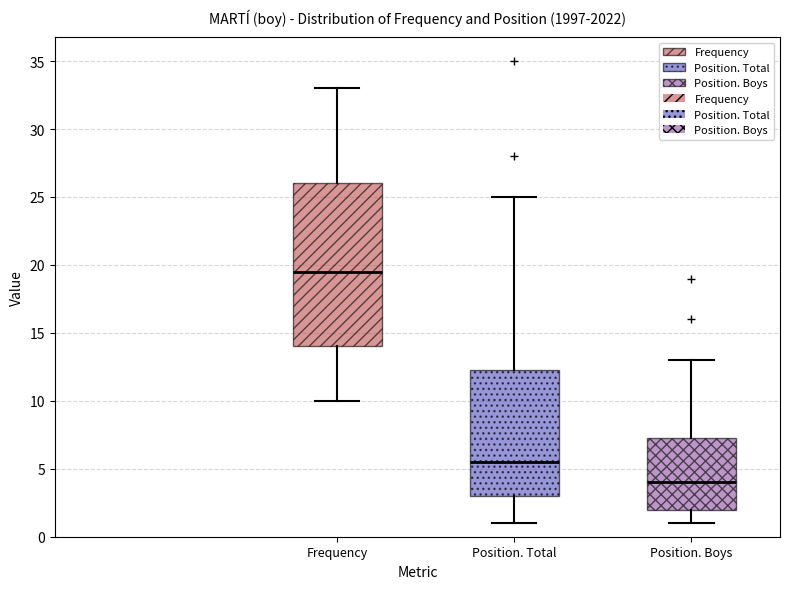

Reading left to right, transcribe this box plot: for each box, give where its median line is, the range the box spans, and where its two whiskers end, as read against the y-axis. The values are not printed on the chart, so give them approximately, as read against the axis.

Frequency: median 19.5, box 14.0 to 26.0, whiskers 10.0 to 33.0
Position. Total: median 5.5, box 3.0 to 12.5, whiskers 1.0 to 25.0
Position. Boys: median 4.0, box 2.0 to 7.5, whiskers 1.0 to 13.0